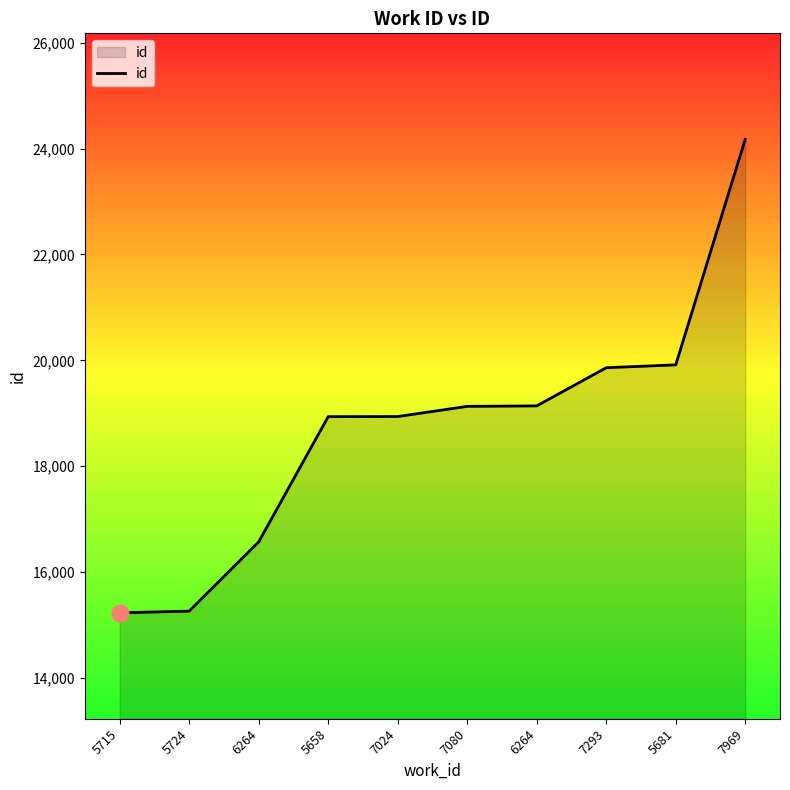

Between 5681 and 7293, which is larger?

5681